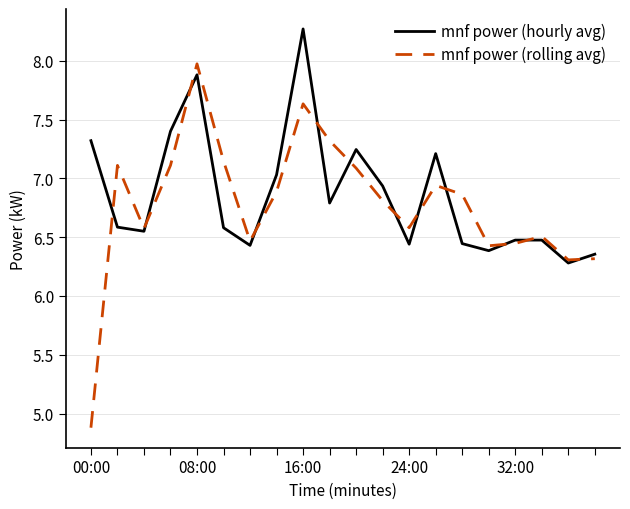

Which series has the largest range (max minus min)?

mnf power (rolling avg)